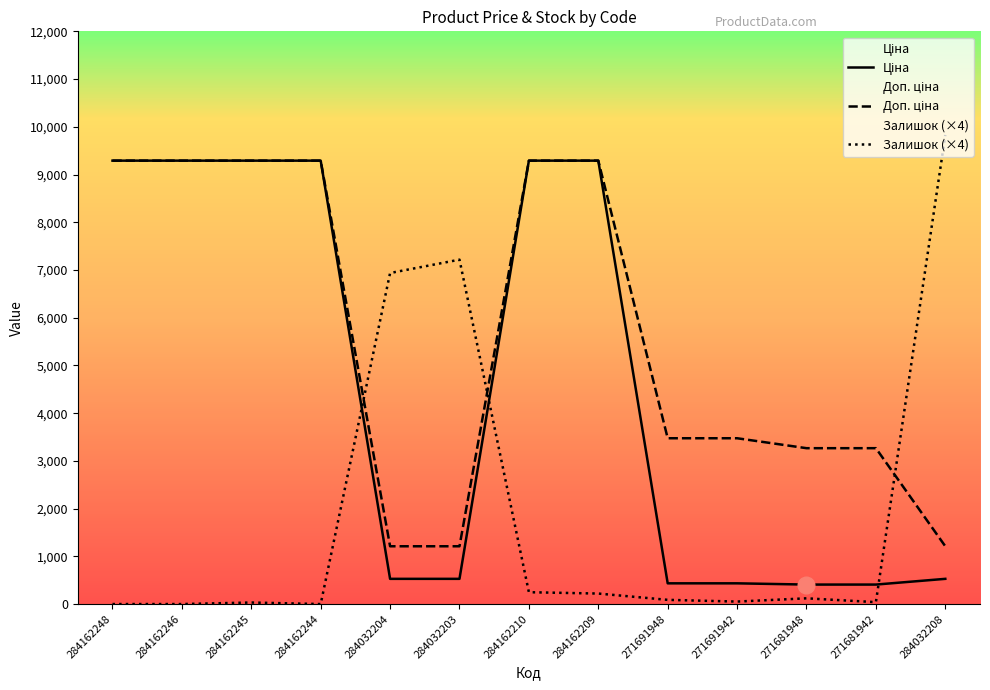

True or false: Ціна has a value of 9290.5 at 284162209.

True